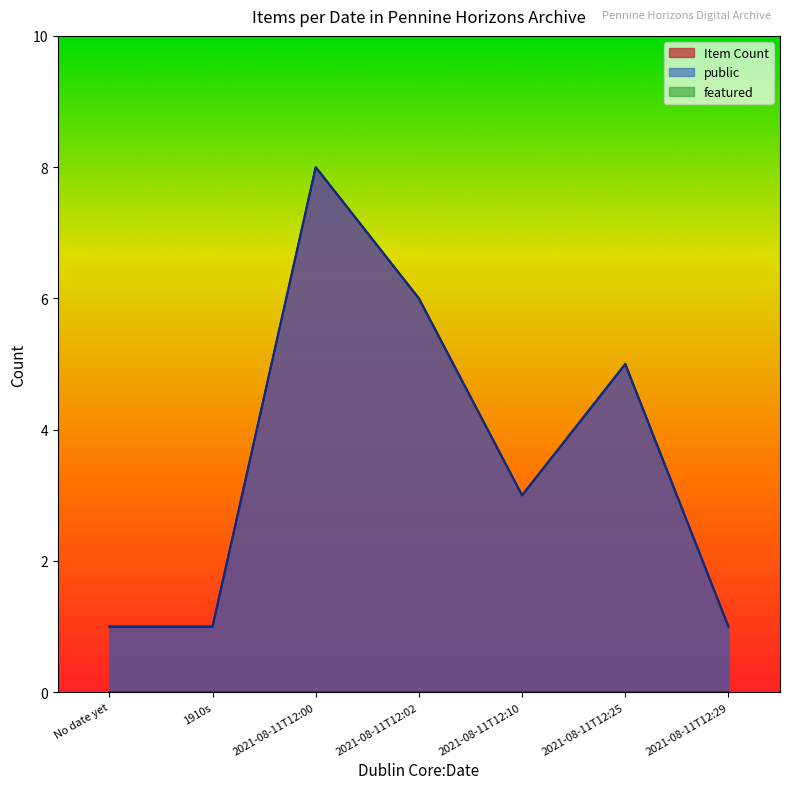

True or false: Item Count and Public intersect in this chart.

False